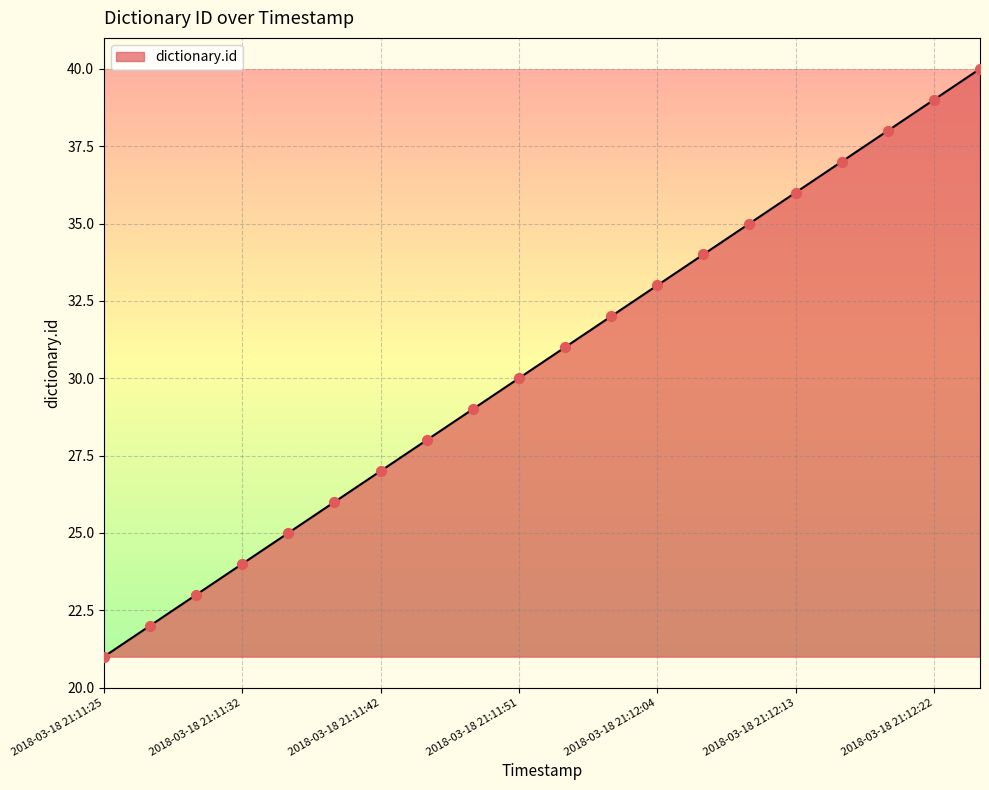

What is the difference between the maximum and minimum values?

19